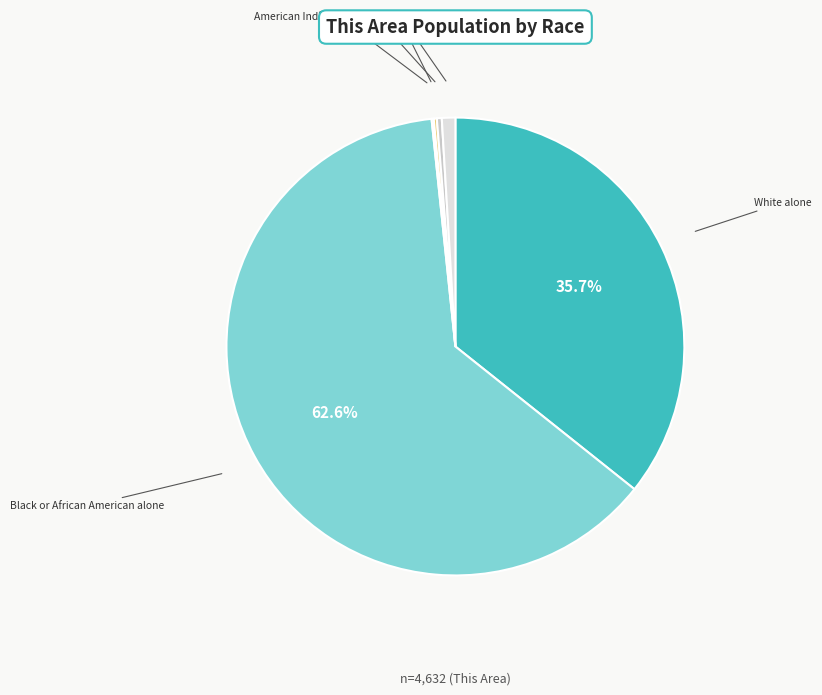

To the nearest percent, what is the average slice percentage?

17%